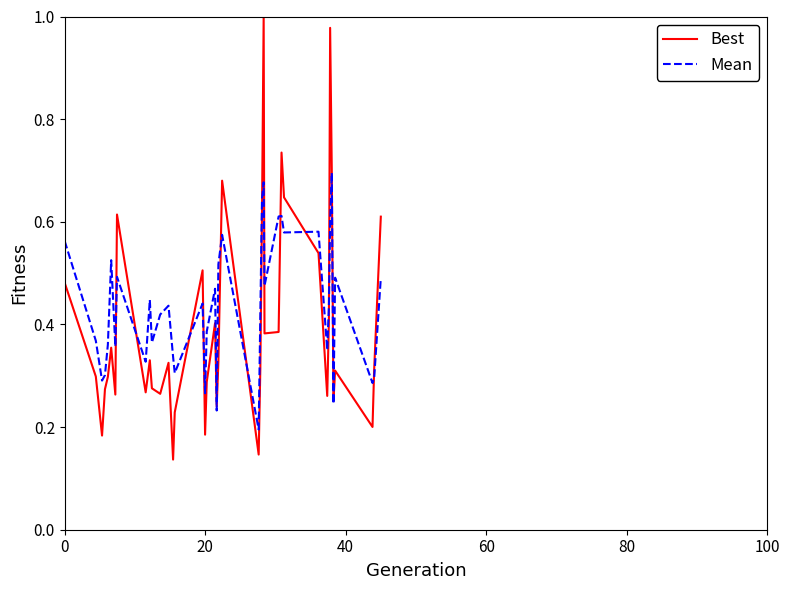

Which series has the largest total across all categories?

Mean